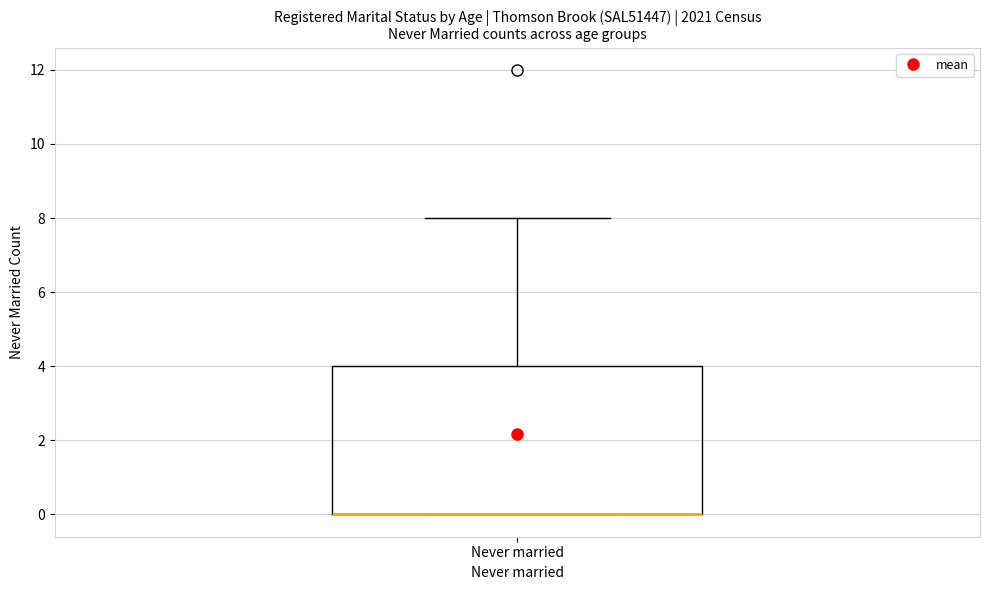

Transcribe this box plot: give where the median line is, the range the box spans, and where the two whiskers end, as read against the y-axis. The values are not printed on the chart, so give them approximately, as read against the axis.

median 0 (drawn on the box's lower edge), box 0 to 4, whiskers 0 to 8